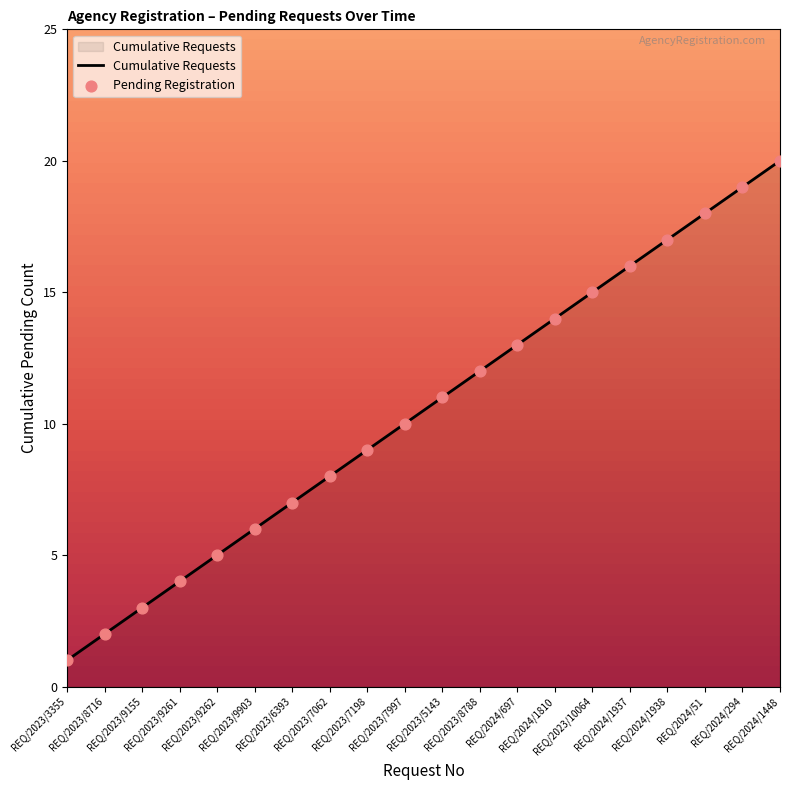

What is the maximum value shown in the chart?

20